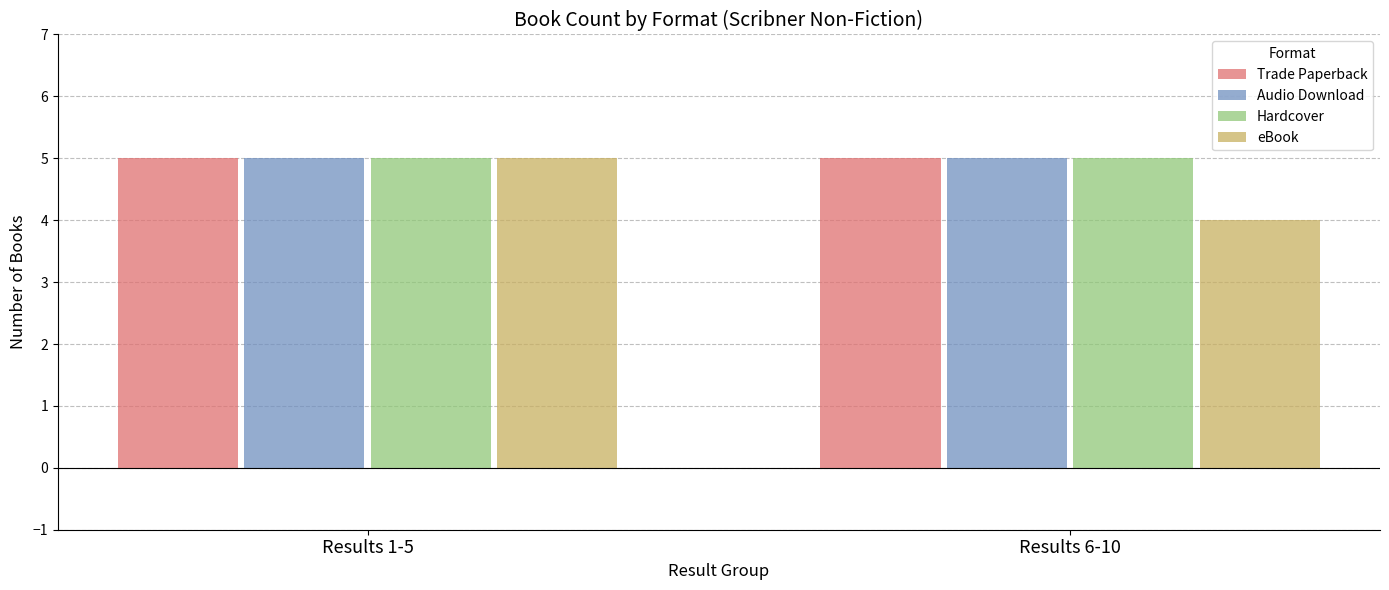

What is the sum of all Audio Download values?

10